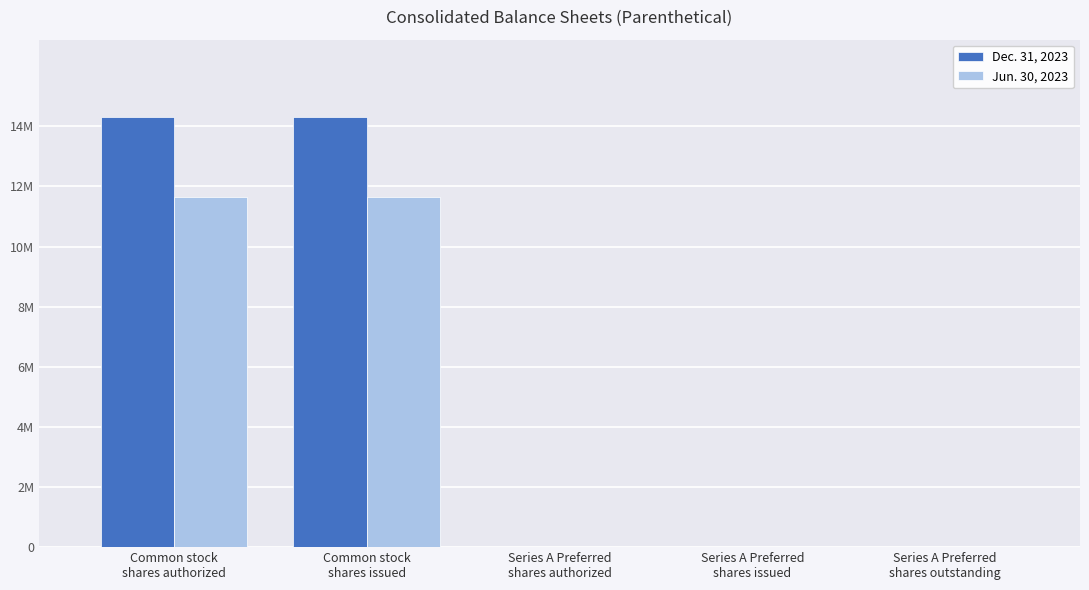

What is the approximate value of Dec. 31, 2023 at Series A Preferred
shares authorized, to the nearest 50?

4050